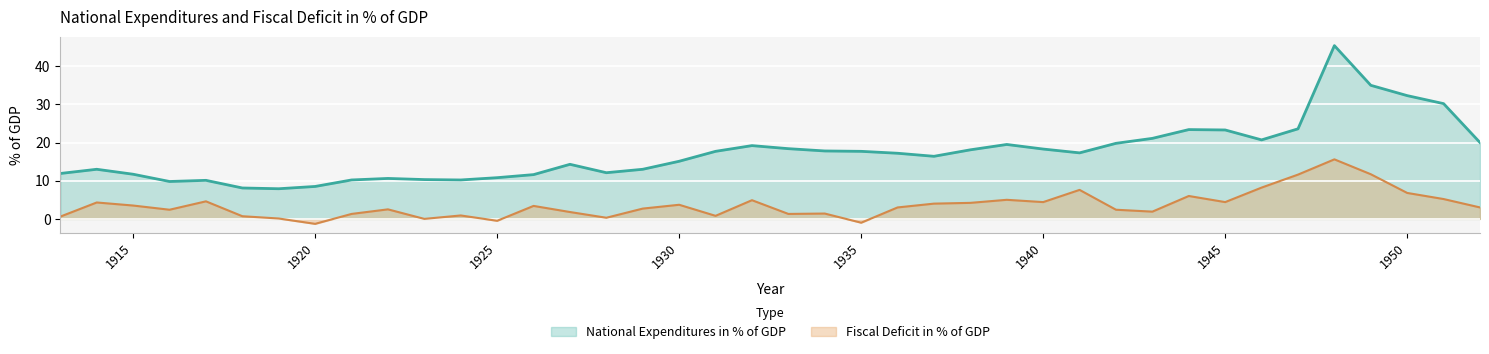

True or false: National Expenditures in % of GDP has a value of 23.6 at 1947.

True